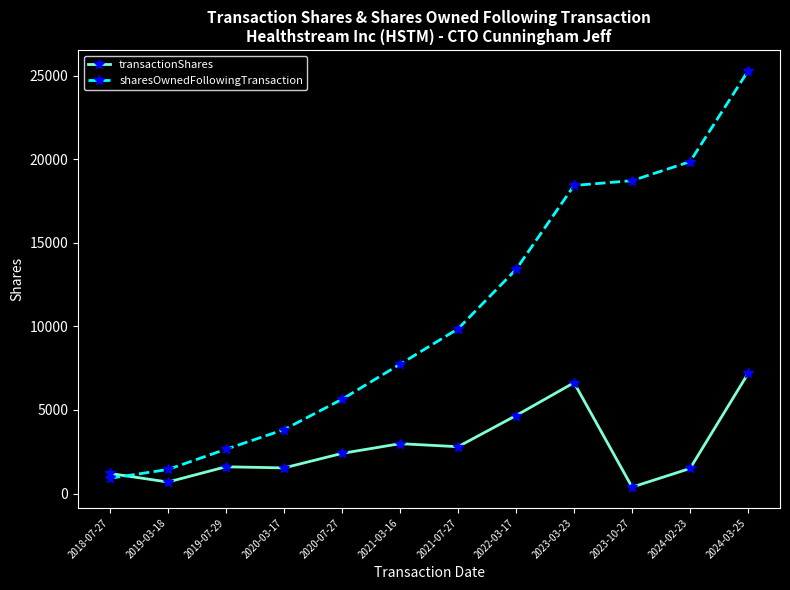

What is the difference between the maximum and second lowest values in the transactionShares series?

6494